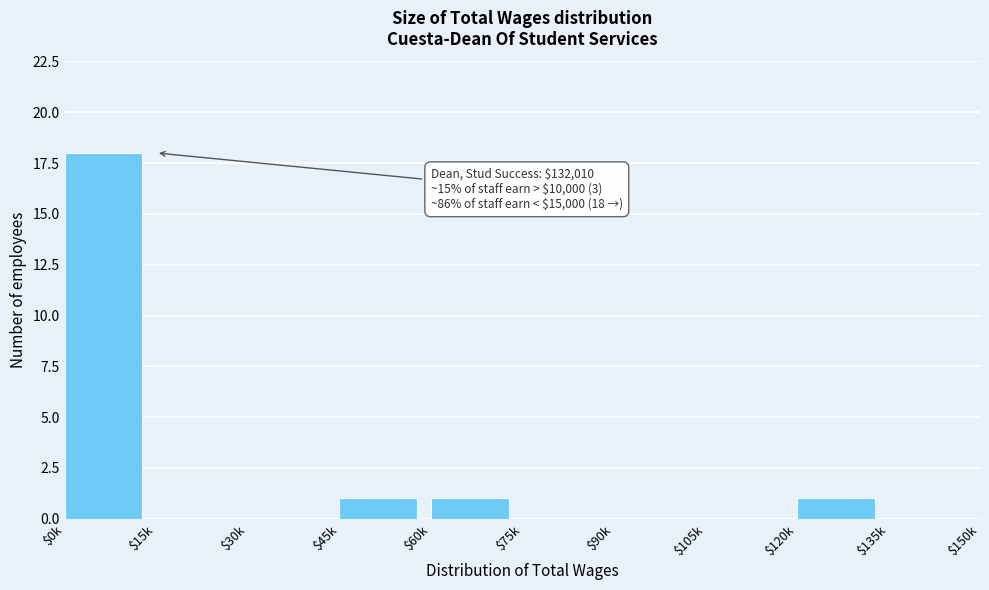

Which category has the highest value across all series?

$0k